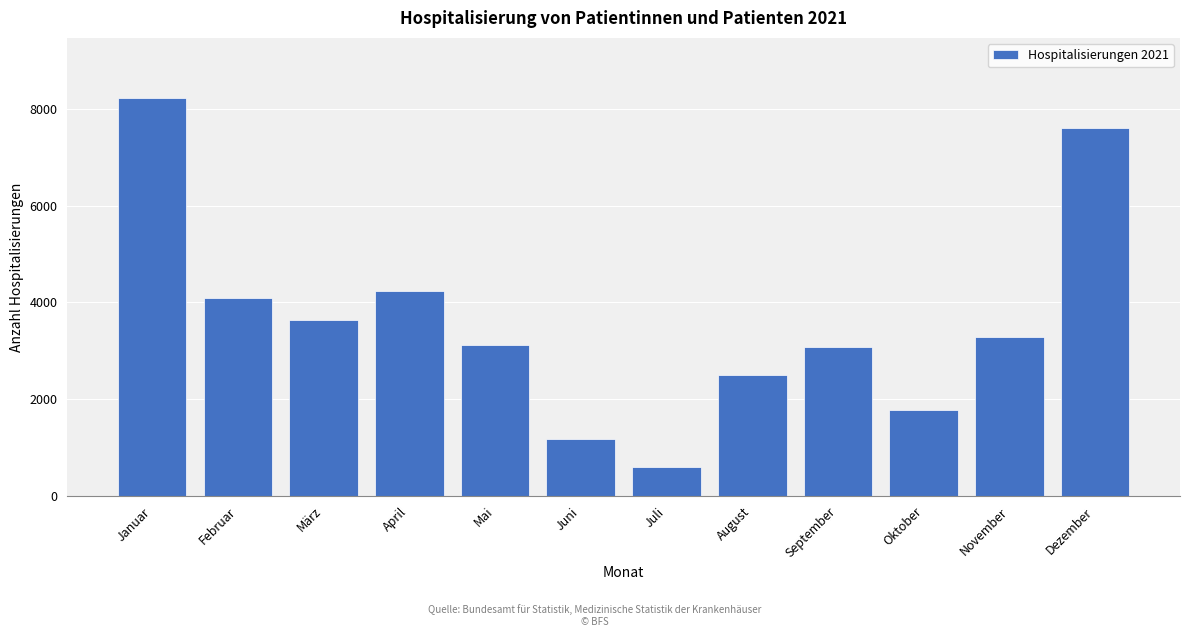

Reading right to left, list all the values displayed in this chart.

7601	3278	1775	3070	2492	593	1175	3113	4231	3635	4099	8231